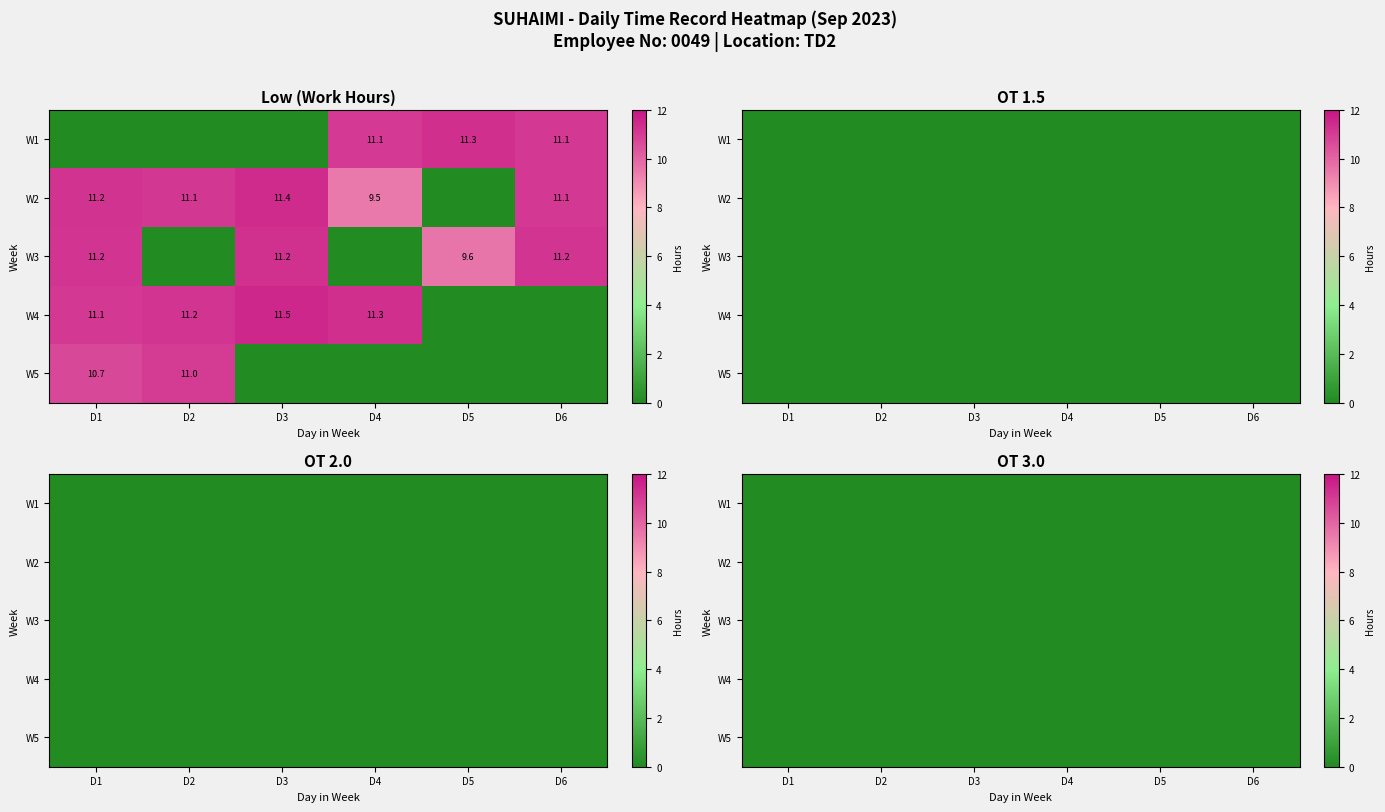

The value of 1 at 19 is 3.4. True or false?

False